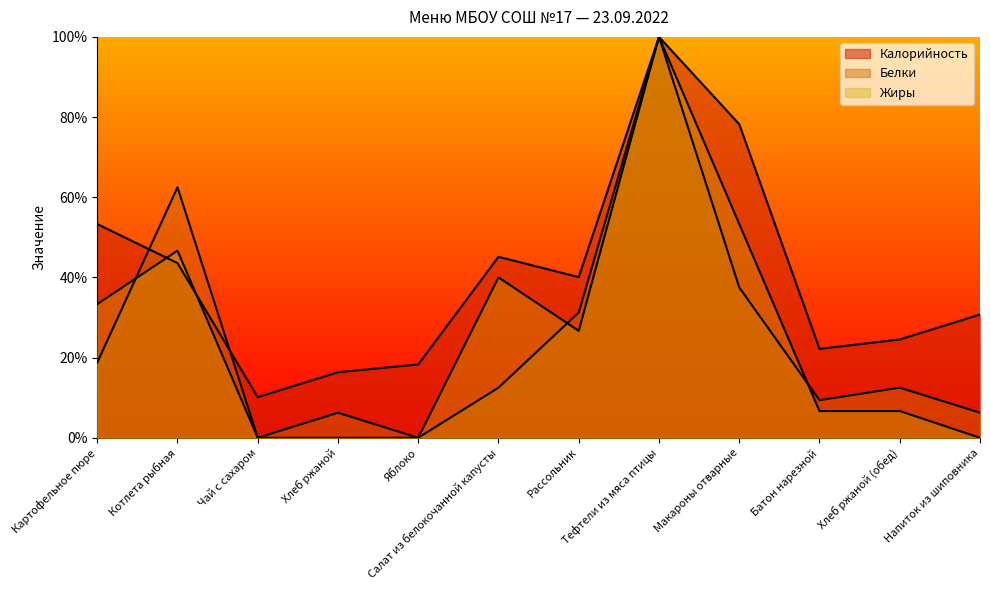

What is the spread (max minus min) of values at Чай с сахаром?

10.1